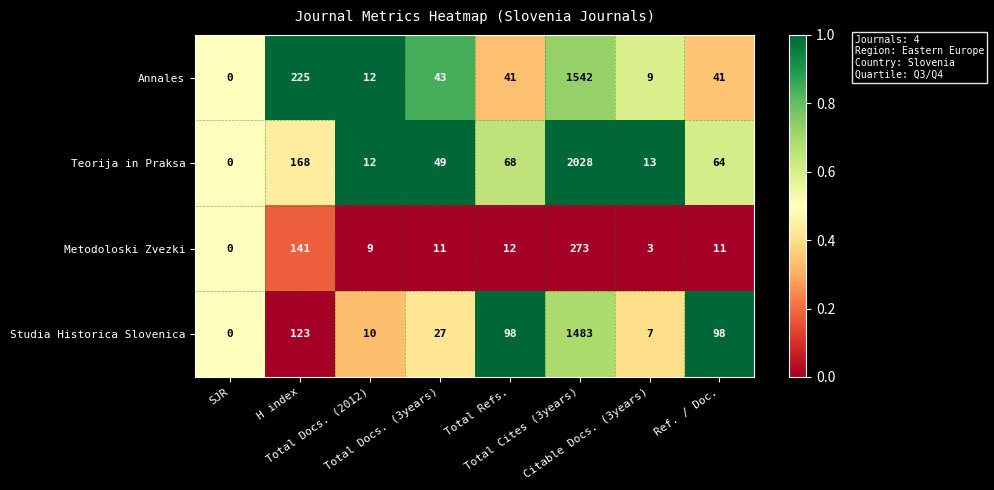

Which series has the largest range (max minus min)?

Teorija in Praksa